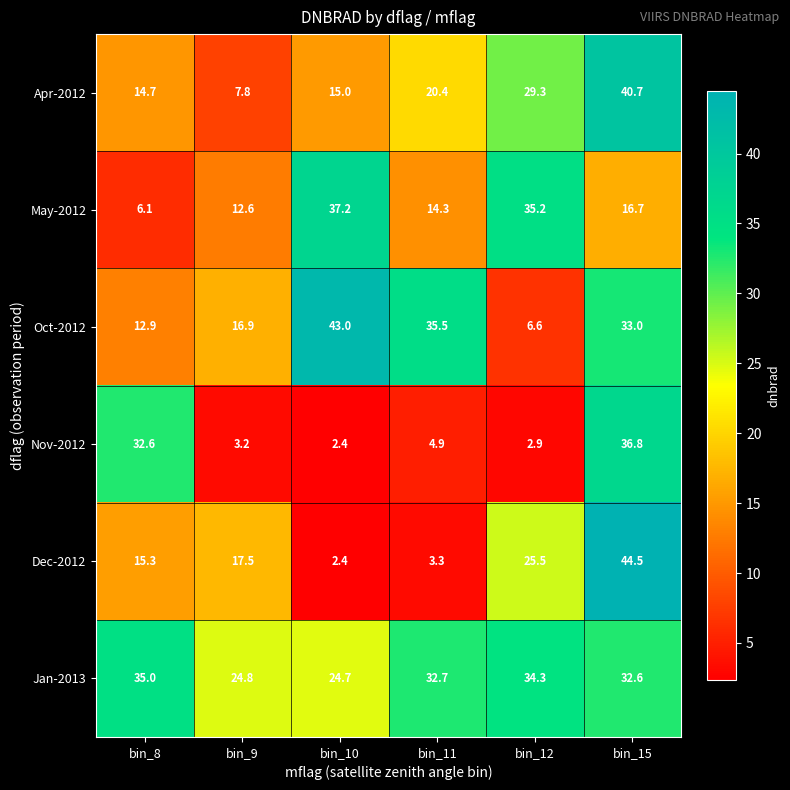

Which series has the largest range (max minus min)?

Dec-2012